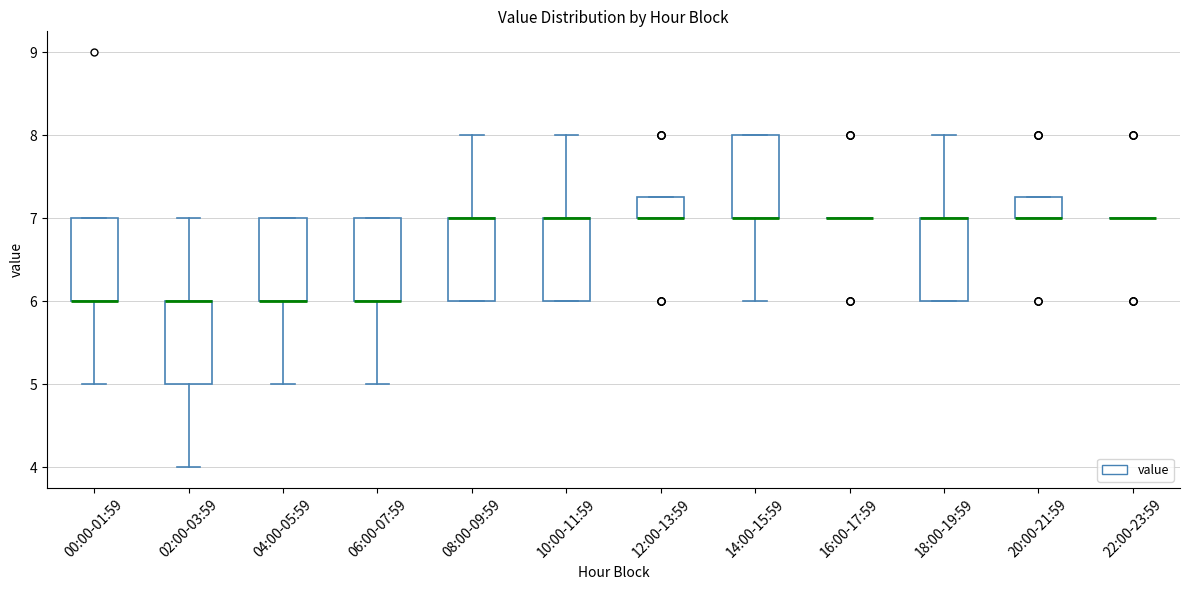

Reading left to right, transcribe this box plot: for each box, give where its median line is, the range the box spans, and where its two whiskers end, as read against the y-axis. The values are not printed on the chart, so give them approximately, as read against the axis.

00:00-01:59: median 6.0 (drawn on the box's lower edge), box 6.0 to 7.0, whiskers 5.0 to 7.0
02:00-03:59: median 6.0 (drawn on the box's upper edge), box 5.0 to 6.0, whiskers 4.0 to 7.0
04:00-05:59: median 6.0 (drawn on the box's lower edge), box 6.0 to 7.0, whiskers 5.0 to 7.0
06:00-07:59: median 6.0 (drawn on the box's lower edge), box 6.0 to 7.0, whiskers 5.0 to 7.0
08:00-09:59: median 7.0 (drawn on the box's upper edge), box 6.0 to 7.0, whiskers 6.0 to 8.0
10:00-11:59: median 7.0 (drawn on the box's upper edge), box 6.0 to 7.0, whiskers 6.0 to 8.0
12:00-13:59: median 7.0 (drawn on the box's lower edge), box 7.0 to 7.3, whiskers 7.0 to 7.3
14:00-15:59: median 7.0 (drawn on the box's lower edge), box 7.0 to 8.0, whiskers 6.0 to 8.0
16:00-17:59: box collapsed to a line at 7.0, whiskers 7.0 to 7.0
18:00-19:59: median 7.0 (drawn on the box's upper edge), box 6.0 to 7.0, whiskers 6.0 to 8.0
20:00-21:59: median 7.0 (drawn on the box's lower edge), box 7.0 to 7.3, whiskers 7.0 to 7.3
22:00-23:59: box collapsed to a line at 7.0, whiskers 7.0 to 7.0